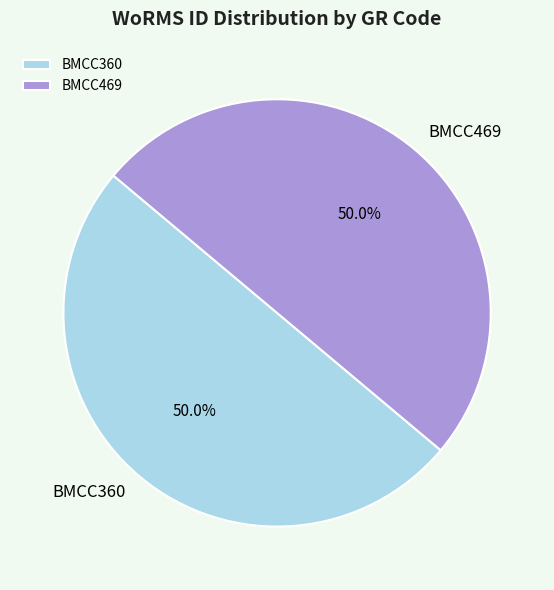

What is the ratio of the value at BMCC360 to the value at BMCC469?

1.0